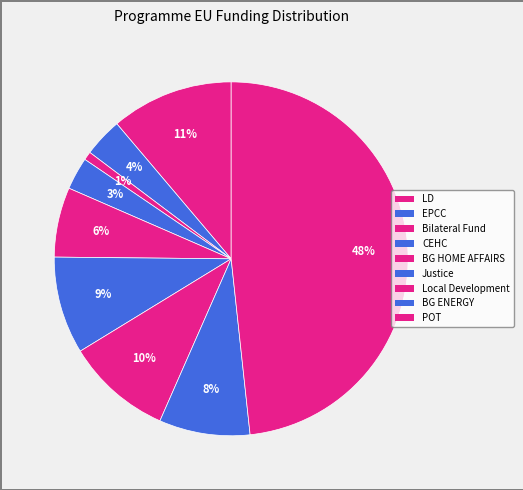

How many segments does this pie chart have?

9